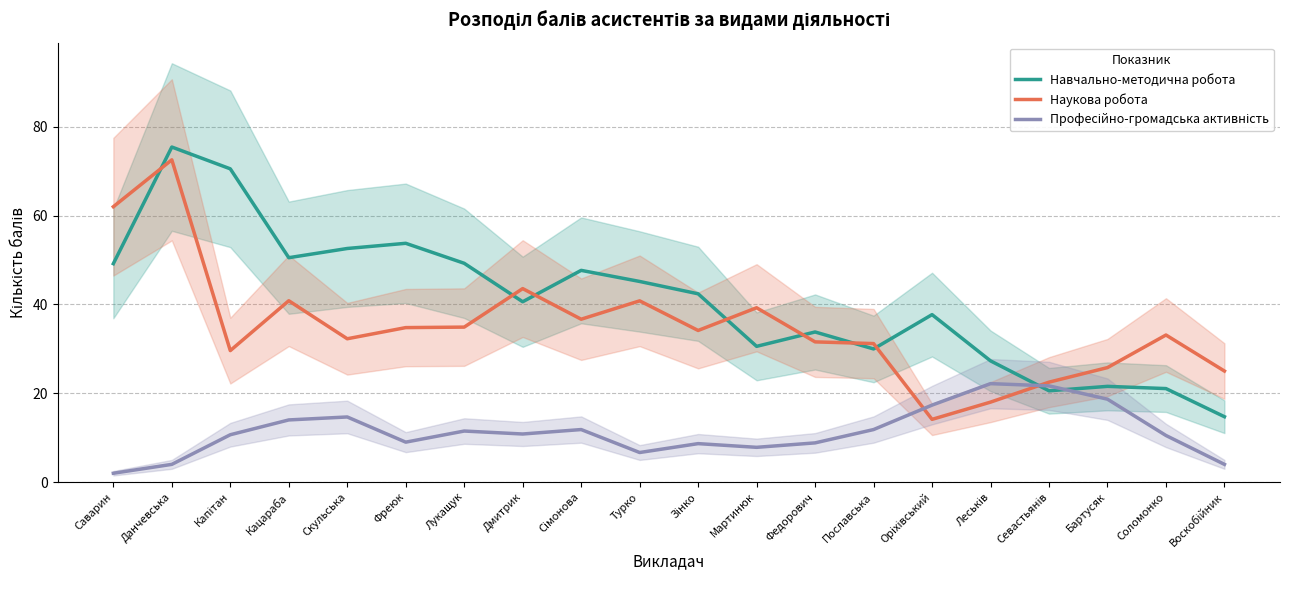

What value does the Професійно-громадська активність series have at Леськів?

22.2